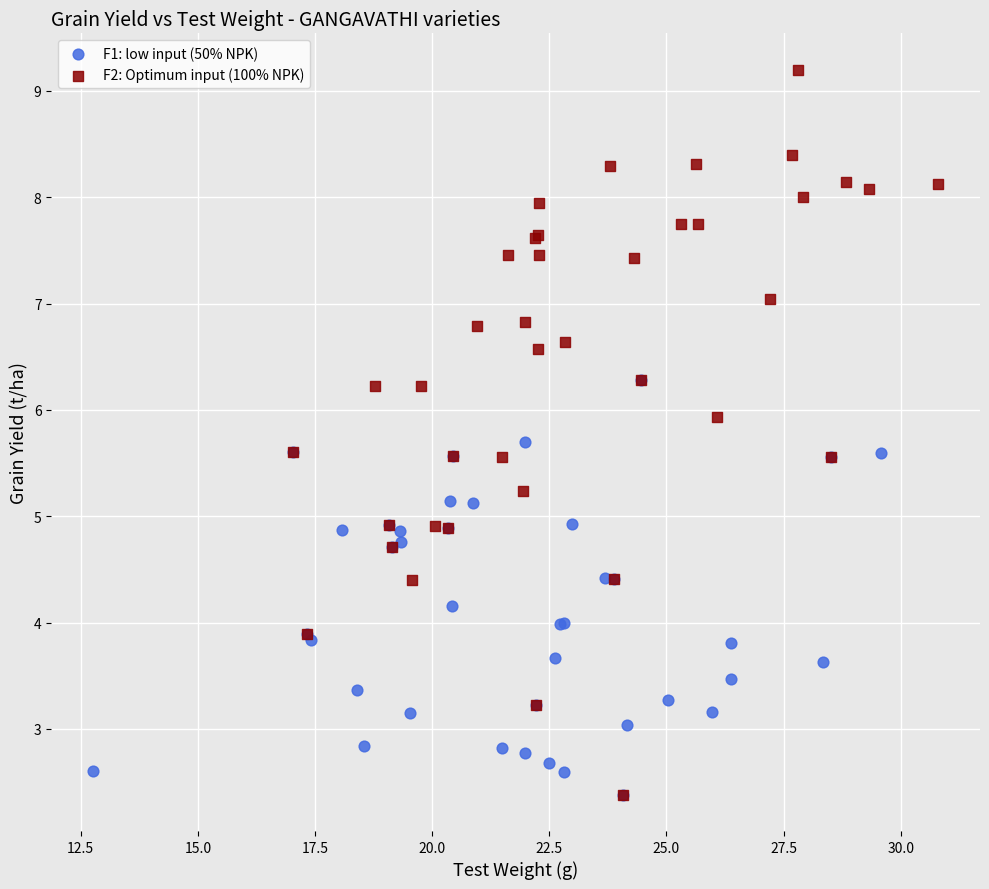

Which series reaches the maximum Y coordinate?

F2: Optimum input (100% NPK)